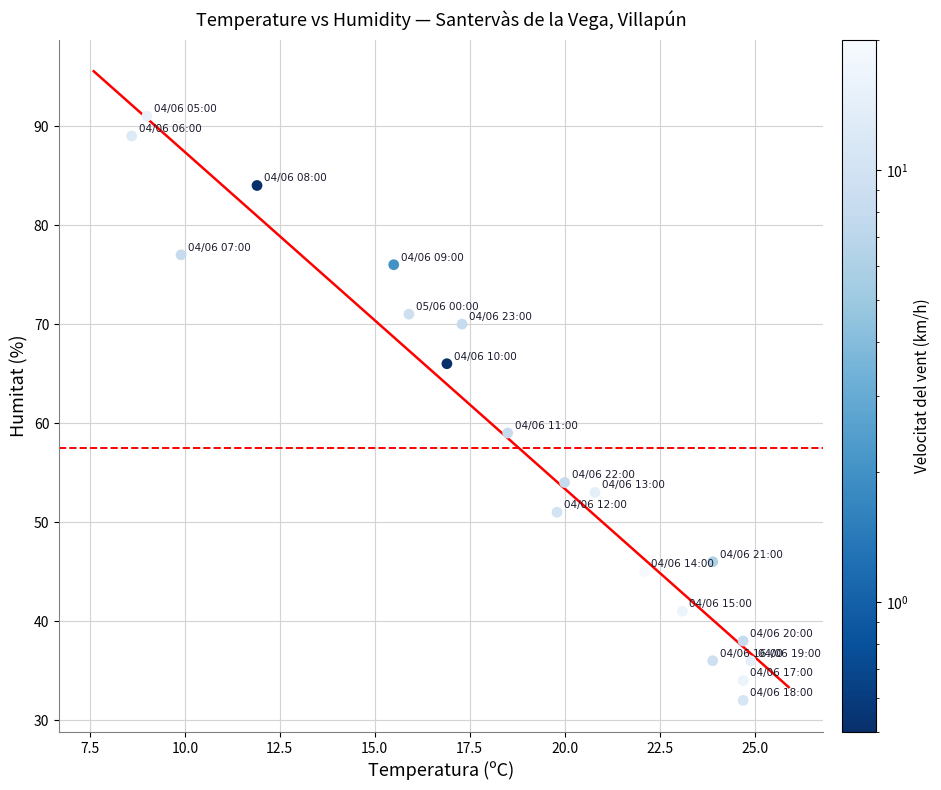

What Y value in the scatter plot is closest to 61?

59